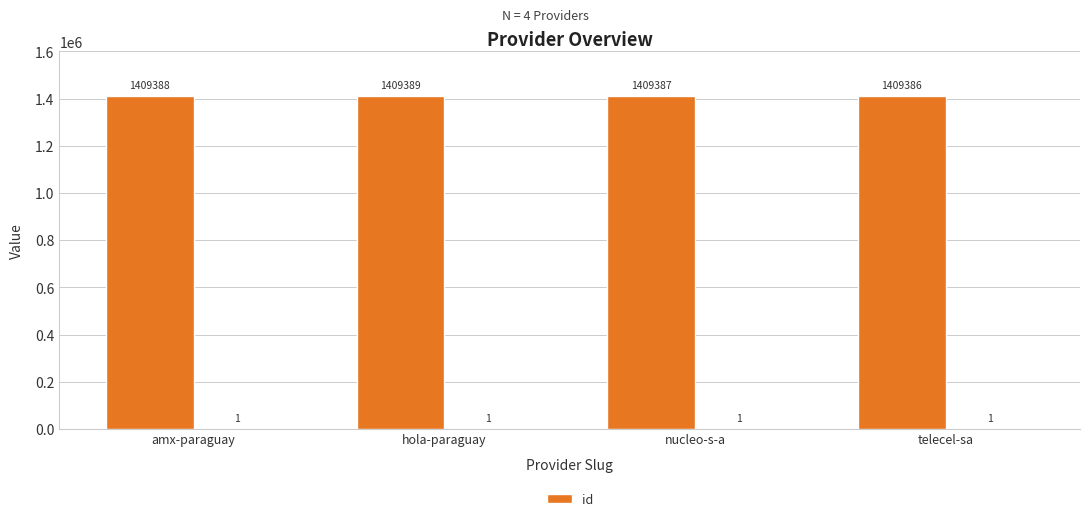

What position from the right is amx-paraguay?

4